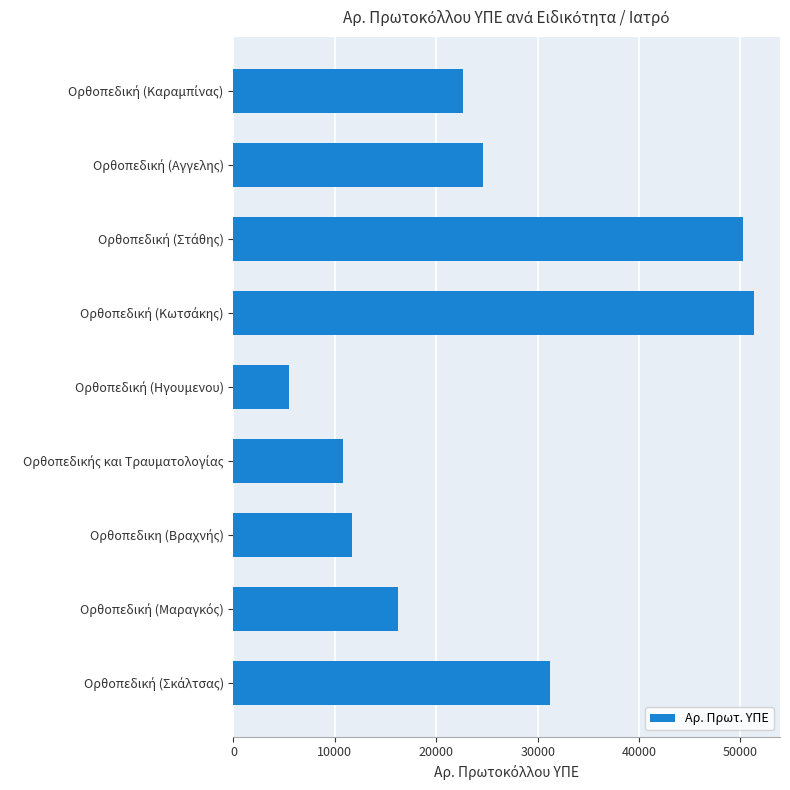

What is the greatest value displayed?

51336